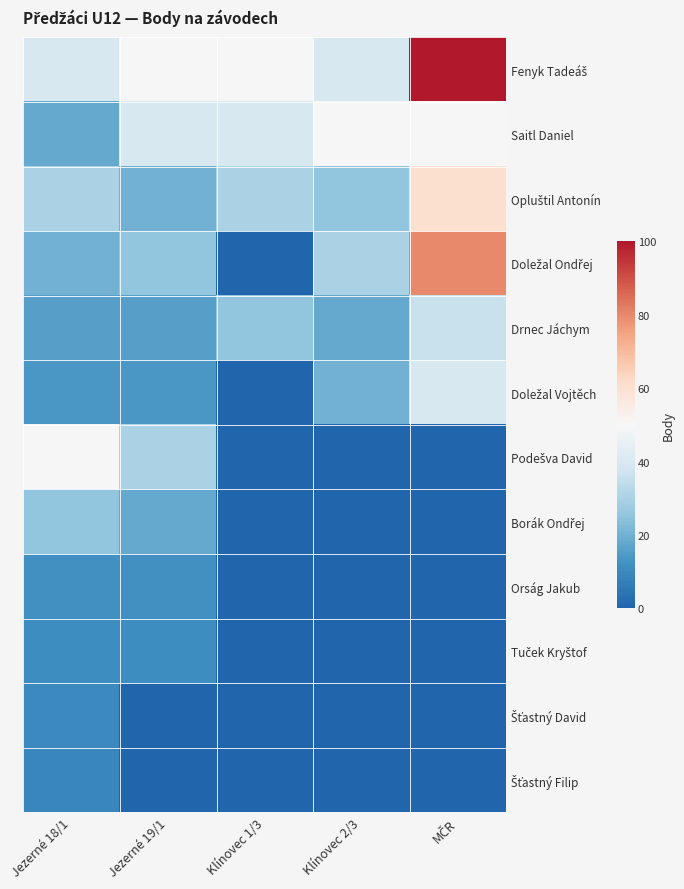

Which has a higher value, Jezerné 18/1 or Klínovec 2/3?

Jezerné 18/1